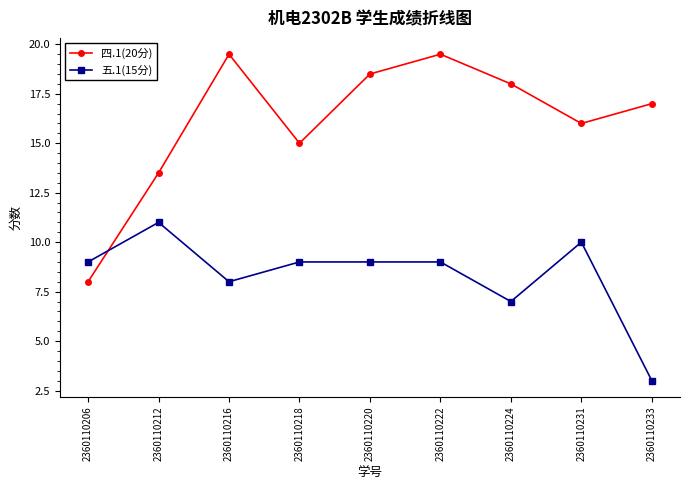

Rank the series by their average value, from highest to lowest.

四.1(20分), 五.1(15分)